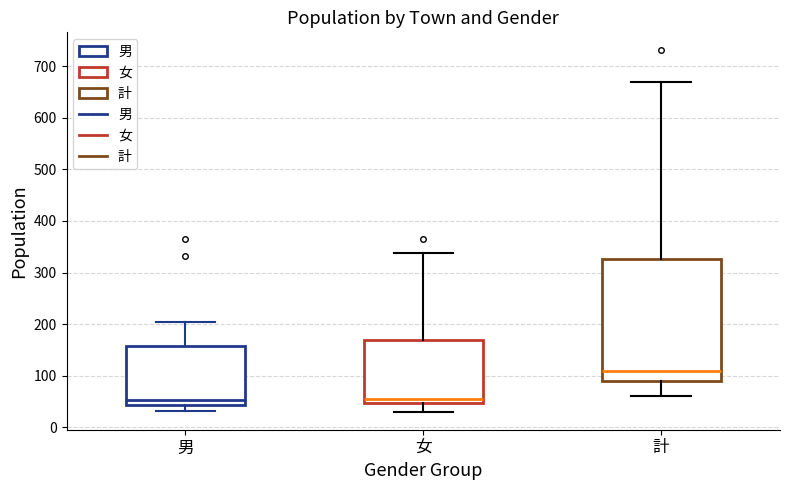

Reading left to right, read every box against the y-axis: the position of its median line, the range the box covers, and the ends of its whiskers. The values are not printed on the chart, so give them approximately, as read against the axis.

男: median 50, box 40 to 160, whiskers 30 to 200
女: median 60, box 50 to 170, whiskers 30 to 340
計: median 110, box 90 to 330, whiskers 60 to 670